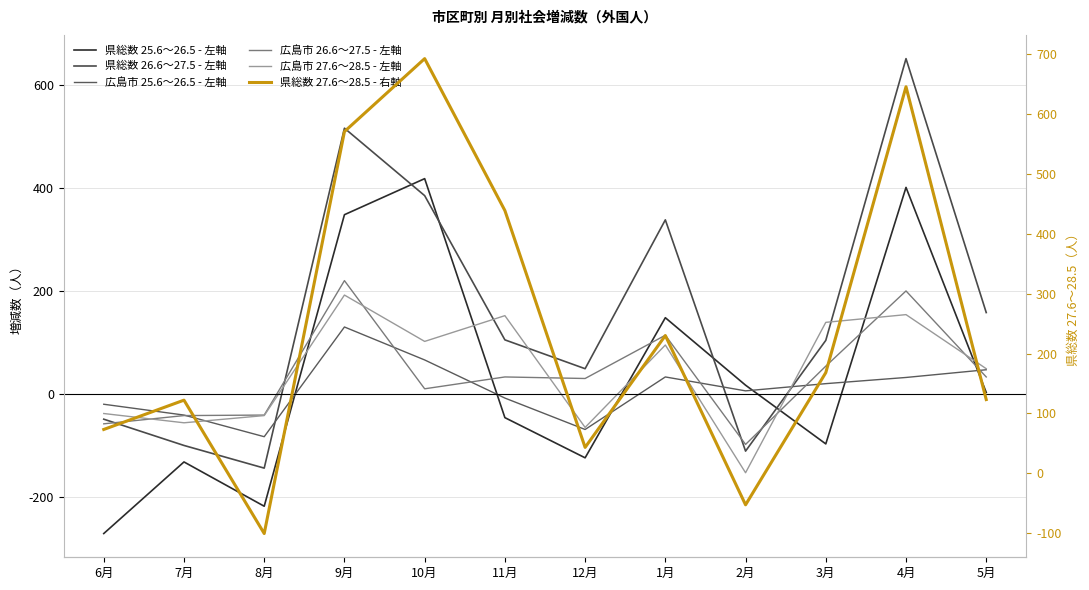

Reading left to right, what are all the values shown in this chart?

県総数 25.6～26.5: -270	-131	-217	349	419	-45	-123	149	18	-96	402	4
県総数 26.6～27.5: -48	-99	-143	517	386	106	50	339	-110	105	652	159
広島市 25.6～26.5: -19	-40	-82	131	67	-7	-68	34	7	21	33	48
広島市 26.6～27.5: -57	-41	-40	221	11	34	31	115	-97	55	201	34
広島市 27.6～28.5: -37	-55	-41	193	103	153	-64	96	-152	140	155	50
県総数 27.6～28.5: 73	122	-101	571	693	439	43	230	-53	168	646	123